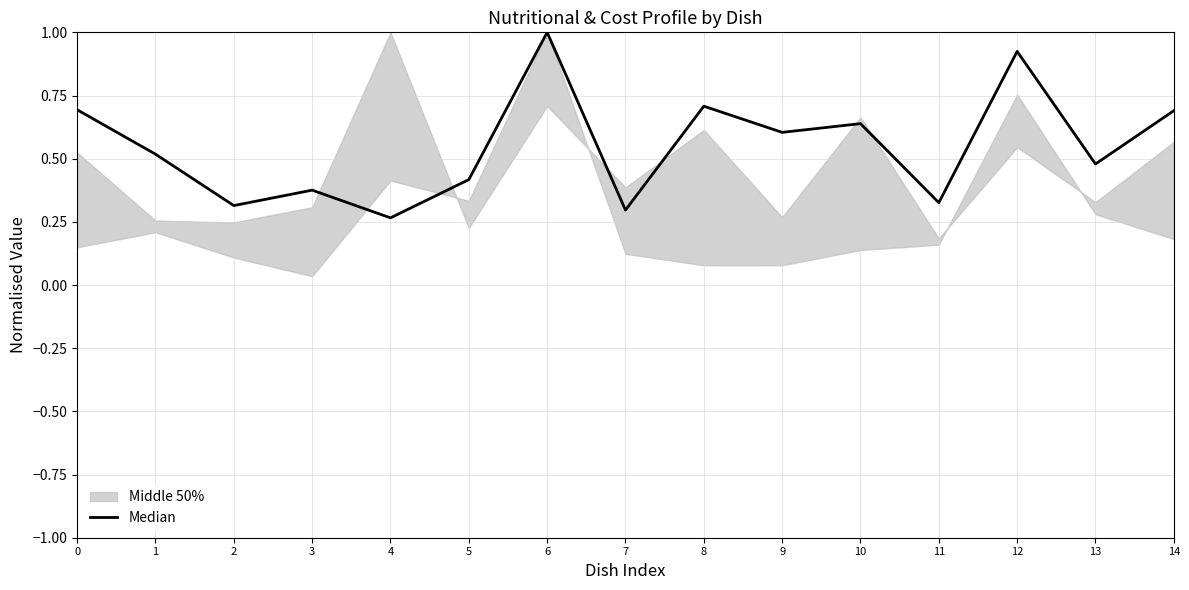

What is the value of the 9th point from the left?

0.7